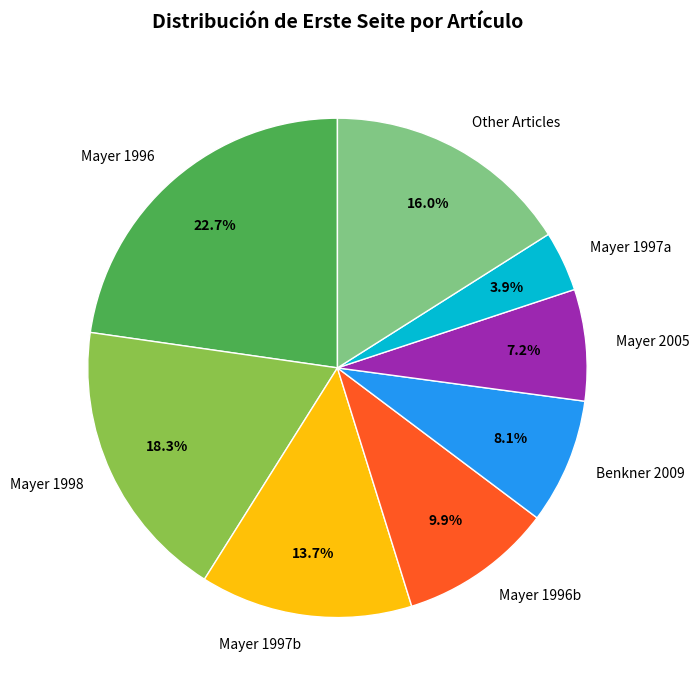

Which slice is the largest?

Mayer 1996